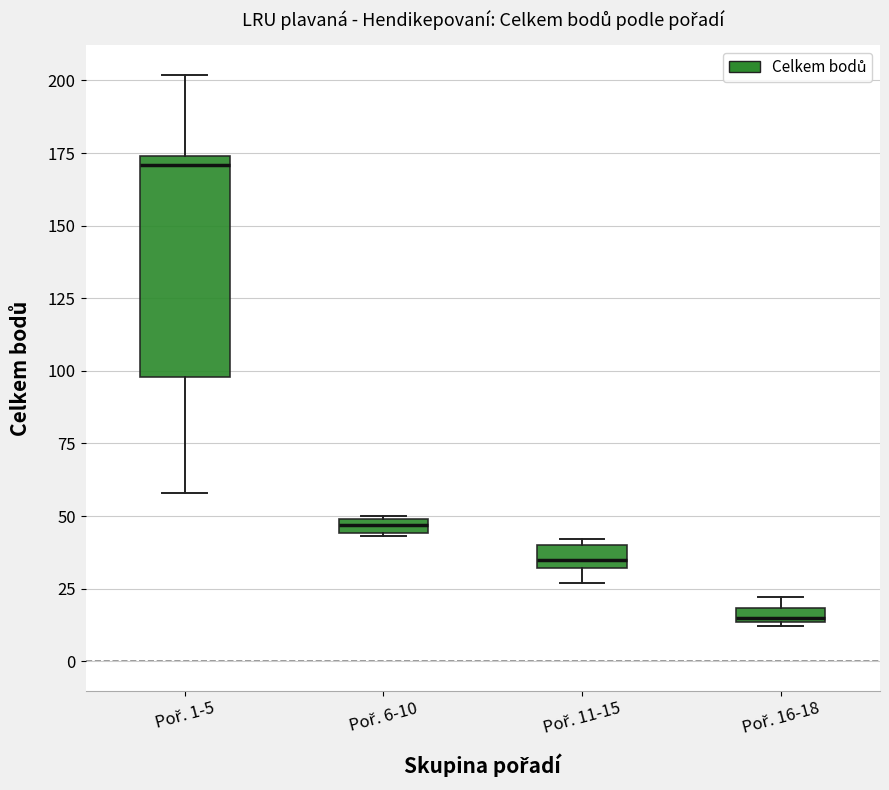

Which box is the tallest, from its lower edge to its upper edge?

Poř. 1-5